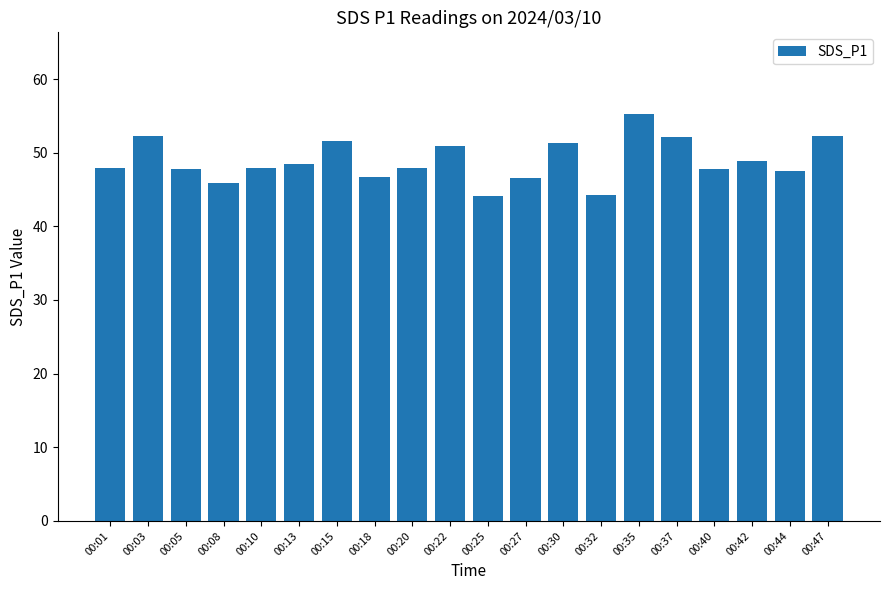

What is the sum of the values at 00:37 and 00:22?

103.1